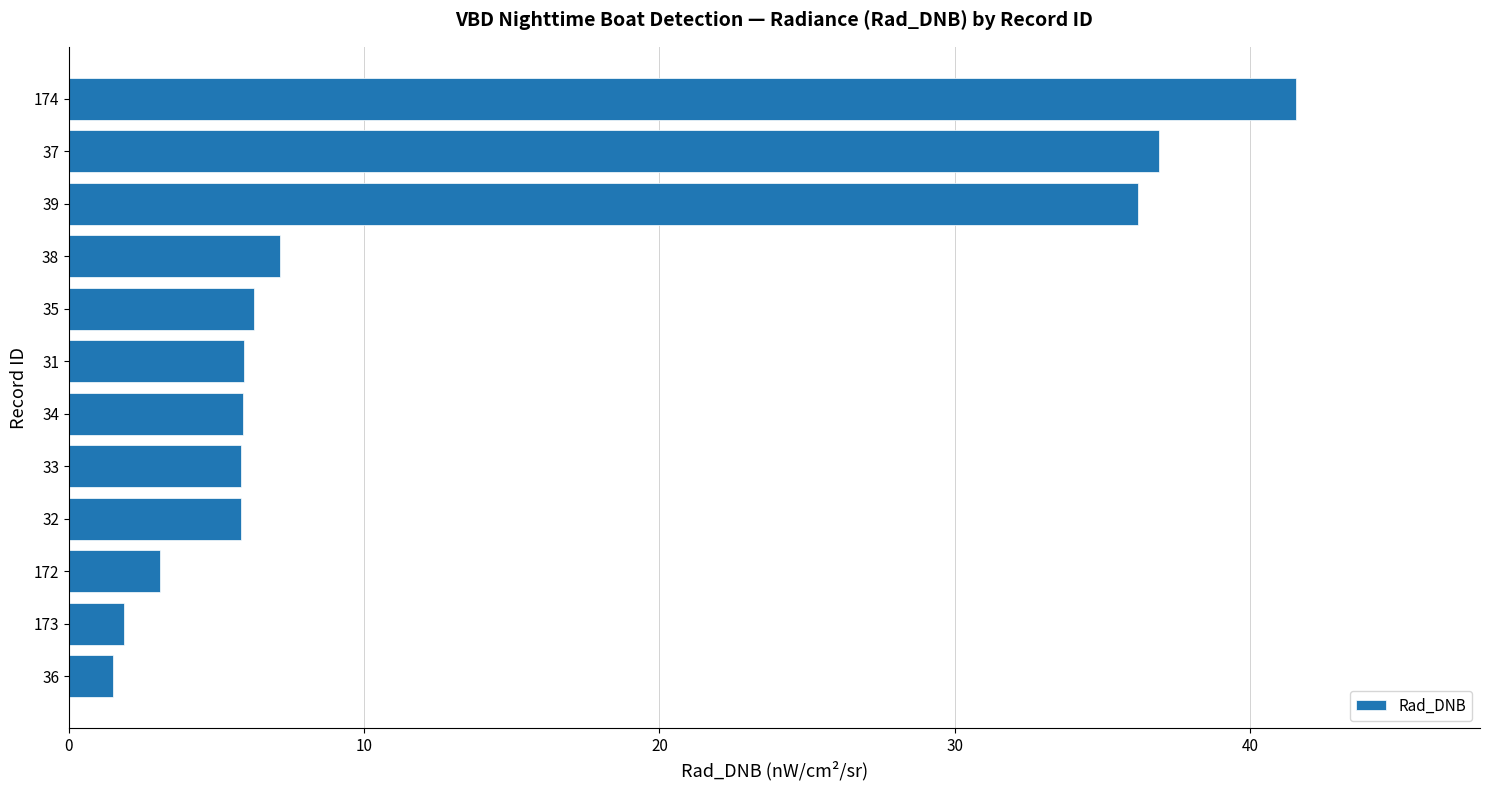

True or false: the data shows 9.5 at 38.

False